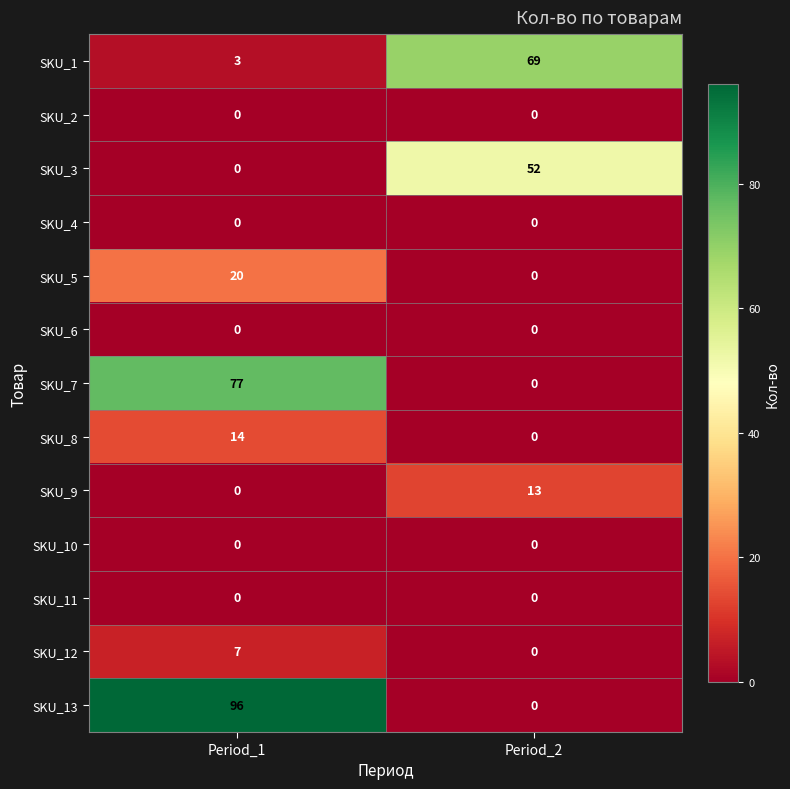

At which category is the sum across all series the highest?

Period_1